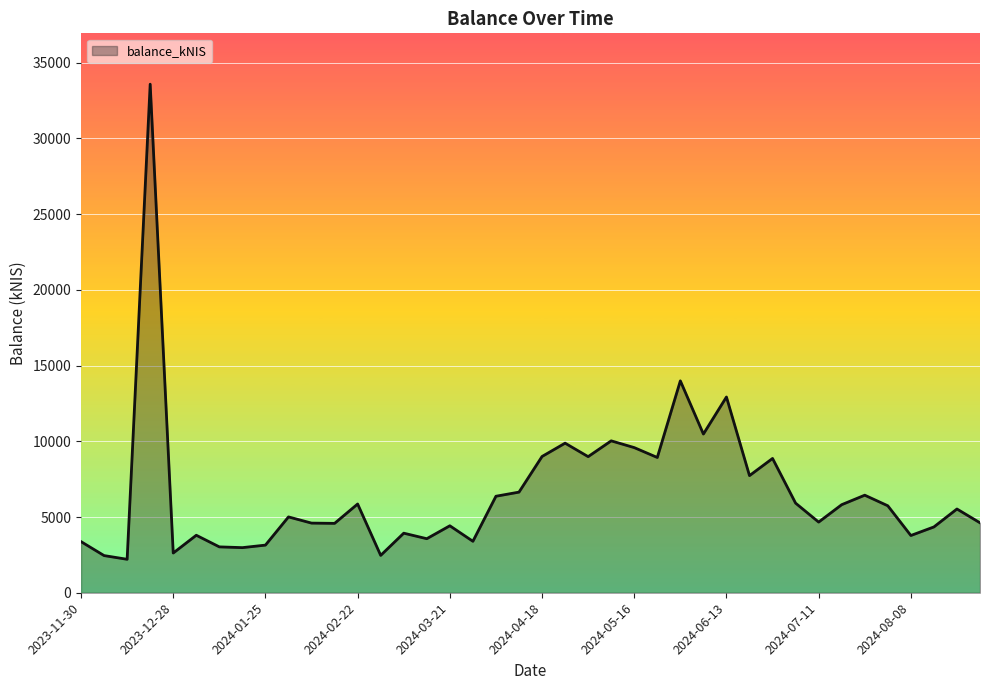

What is the difference between the maximum and minimum values?

31375.5